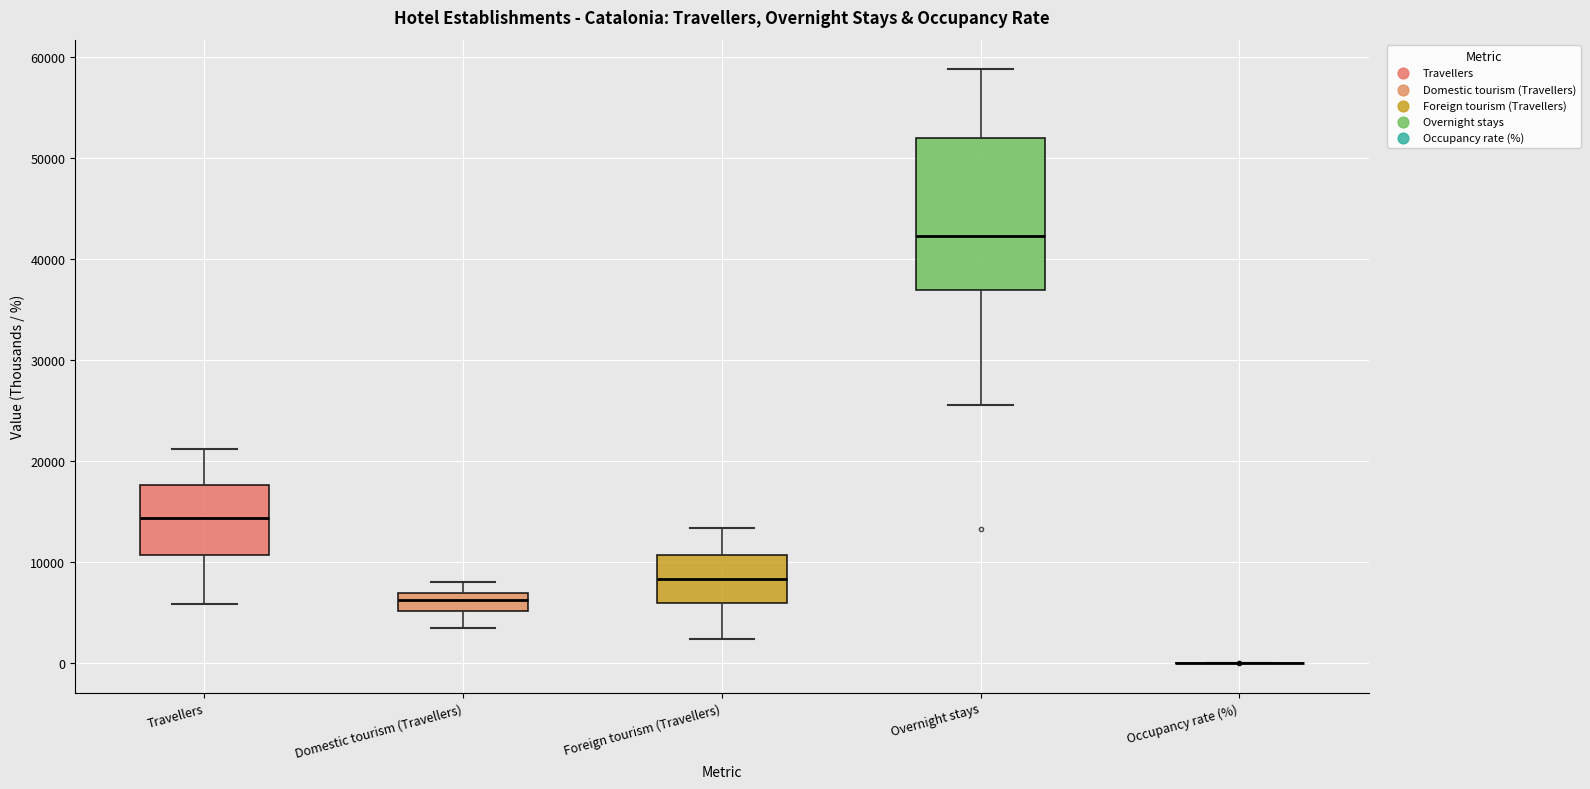

Reading left to right, read every box against the y-axis: the position of its median line, the range the box covers, and the ends of its whiskers. The values are not printed on the chart, so give them approximately, as read against the axis.

Travellers: median 14000, box 11000 to 18000, whiskers 6000 to 21000
Domestic tourism (Travellers): median 6000, box 5000 to 7000, whiskers 3000 to 8000
Foreign tourism (Travellers): median 8000, box 6000 to 11000, whiskers 2000 to 13000
Overnight stays: median 42000, box 37000 to 52000, whiskers 26000 to 59000
Occupancy rate (%): box collapsed to a line at 0, whiskers 0 to 0